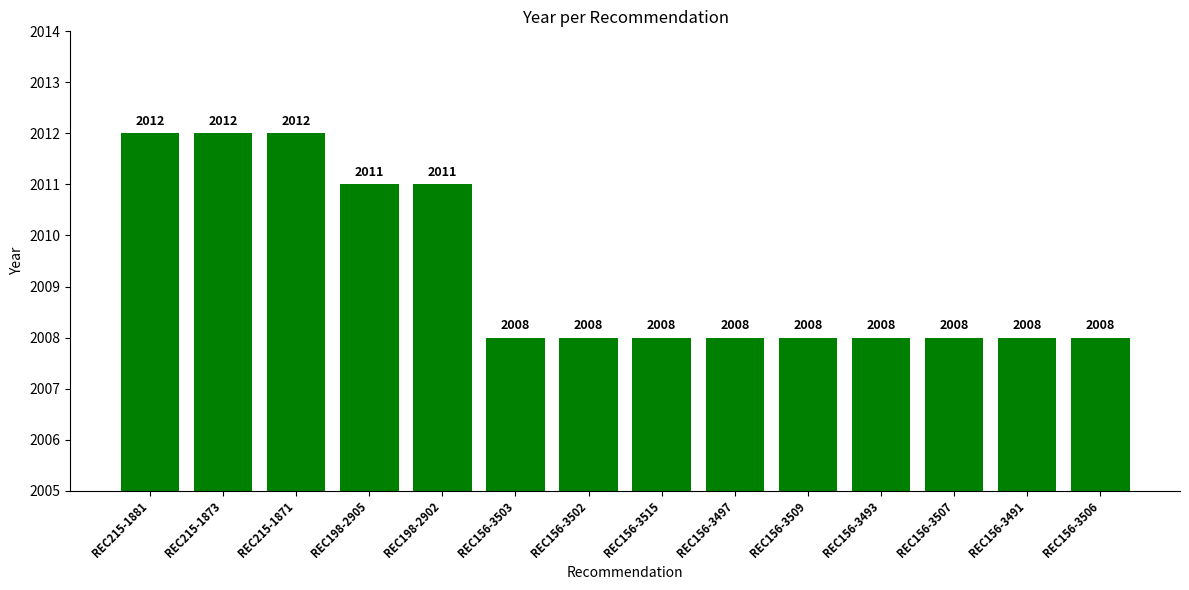

What is the label of the 14th bar from the right?

REC215-1881